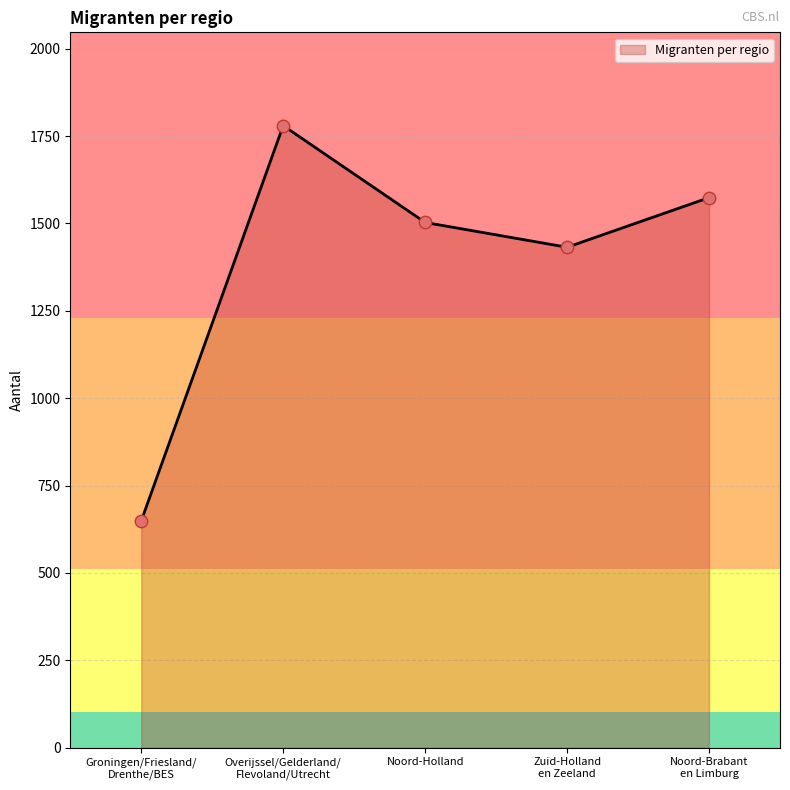

What is the change in value from Groningen/Friesland/
Drenthe/BES to Noord-Brabant
en Limburg?

+925